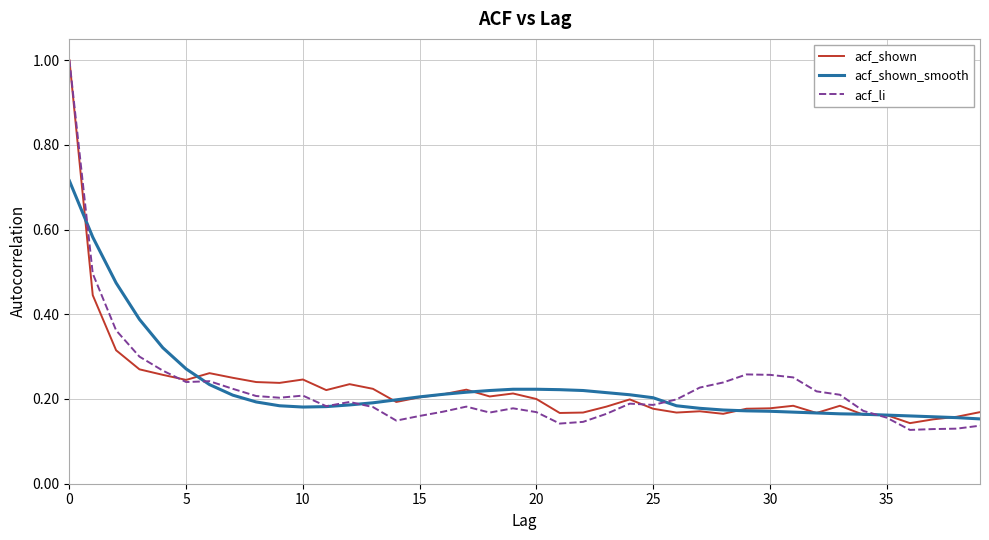

What is the difference between the maximum and minimum values in the acf_shown series?

0.9